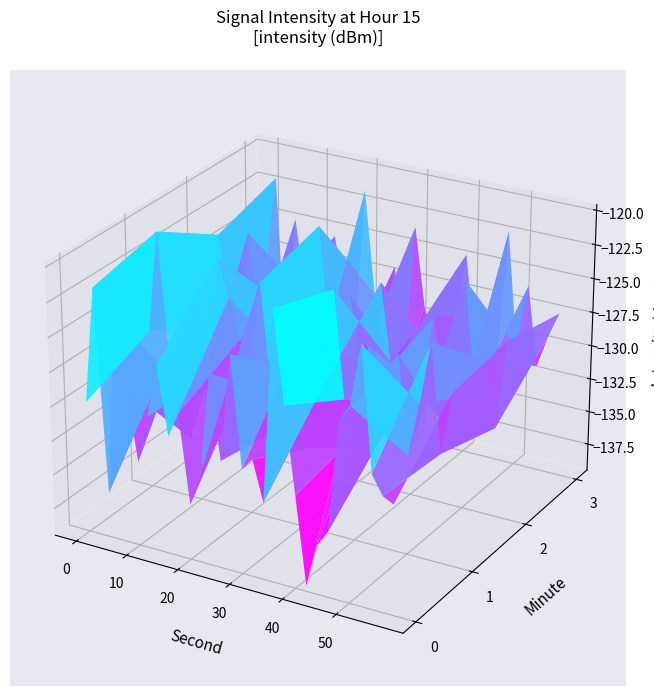

At which label does 3 reach its peak?

10